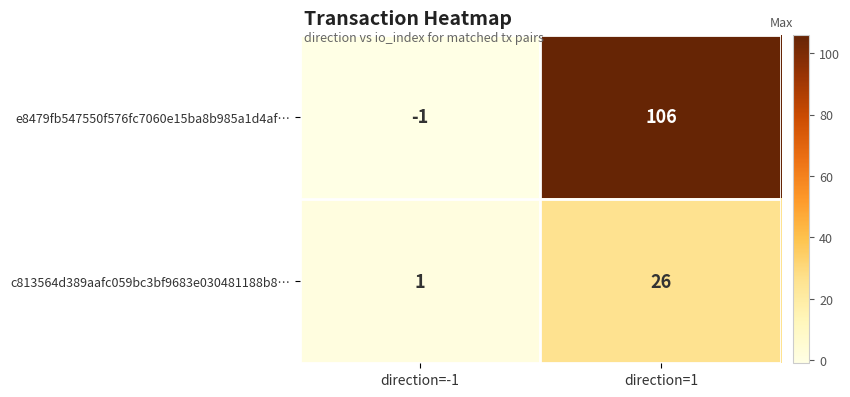

How many distinct data groups are displayed?

2